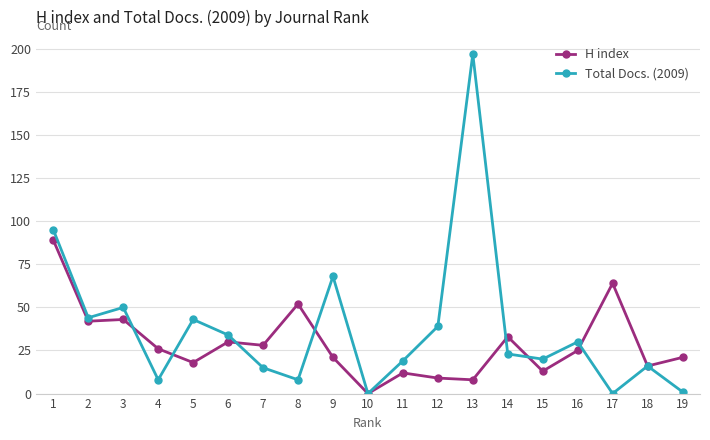

What is the total value across all series at 16?

55